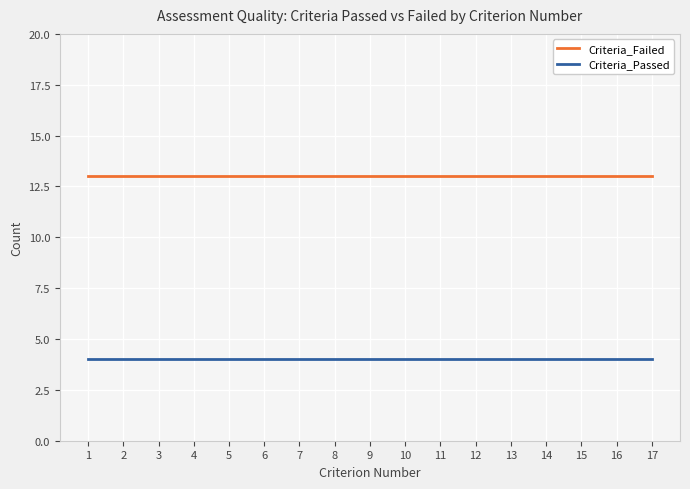

True or false: Criteria_Failed and Criteria_Passed intersect in this chart.

False